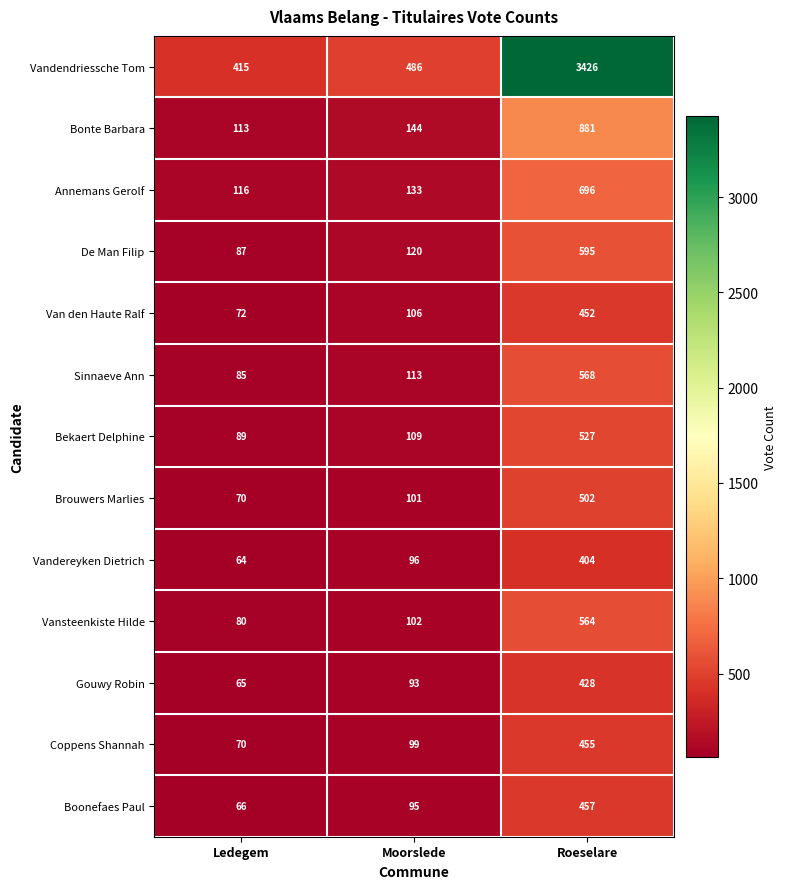

What is the approximate value of Coppens Shannah at Moorslede?

99